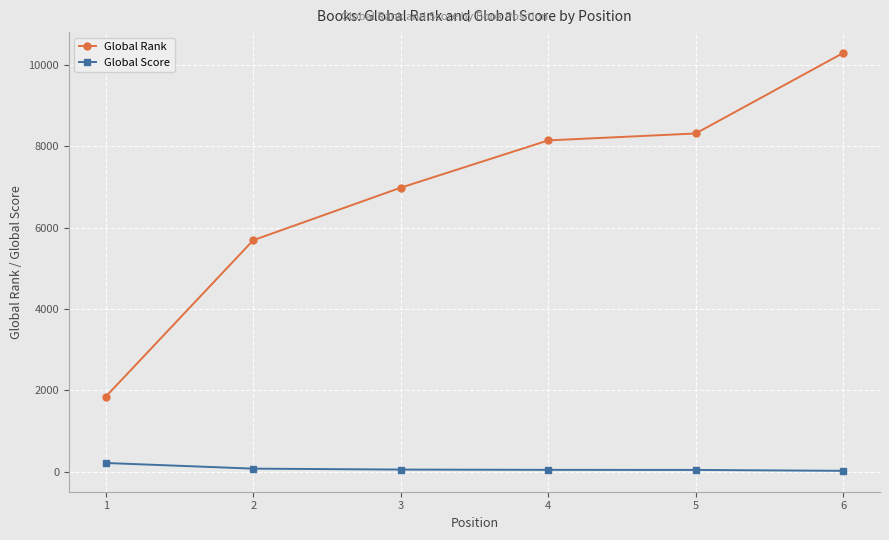

Does the chart have visible grid lines?

Yes